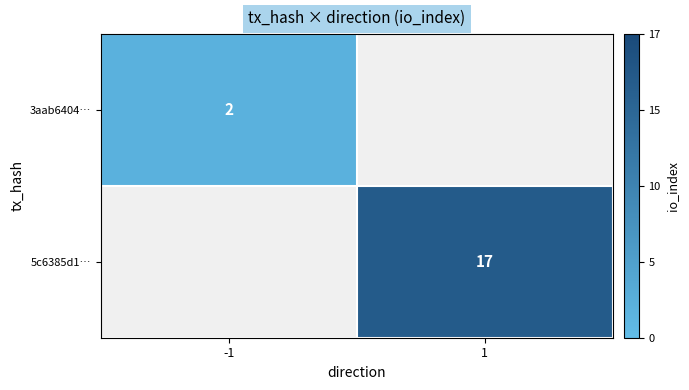

Is it true that 3aab6404… equals 1 at -1?

False